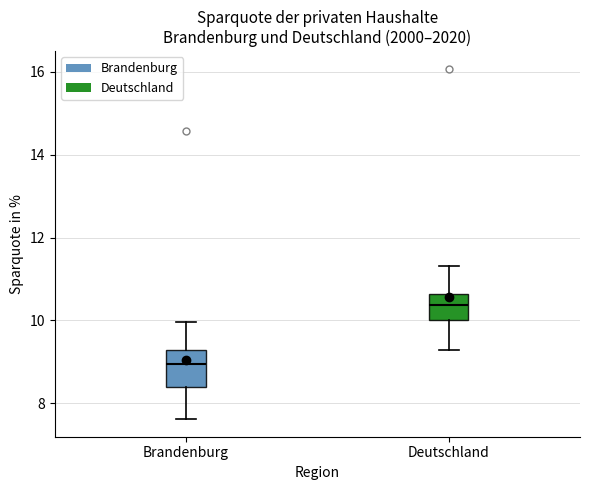

Comparing the boxes themselves (not the whiskers), which one is the tallest?

Brandenburg